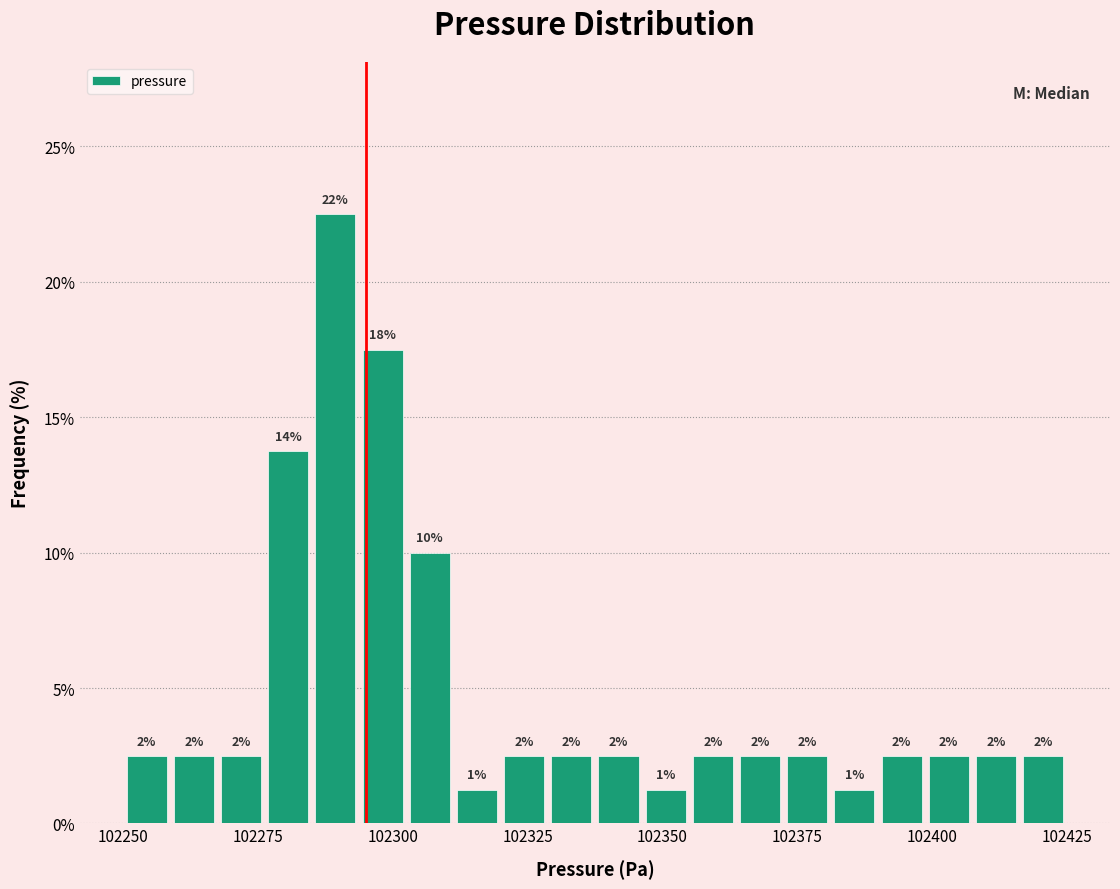

Read against the x-axis, roughly where is the centre of the tallest bar?

102290